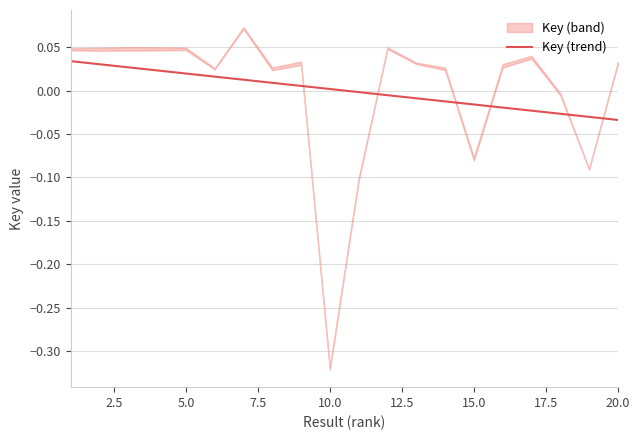

How many values exceed 0?

10